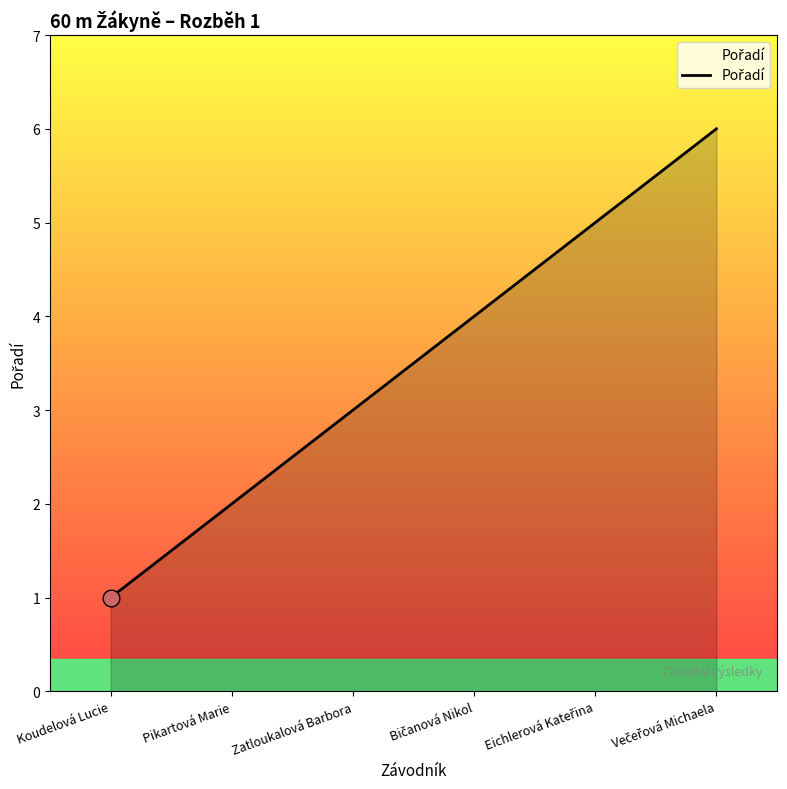

The chart shows a value of 1 at Koudelová Lucie. True or false?

True